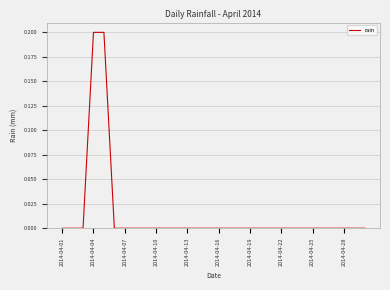

How many lines are shown in the chart?

1